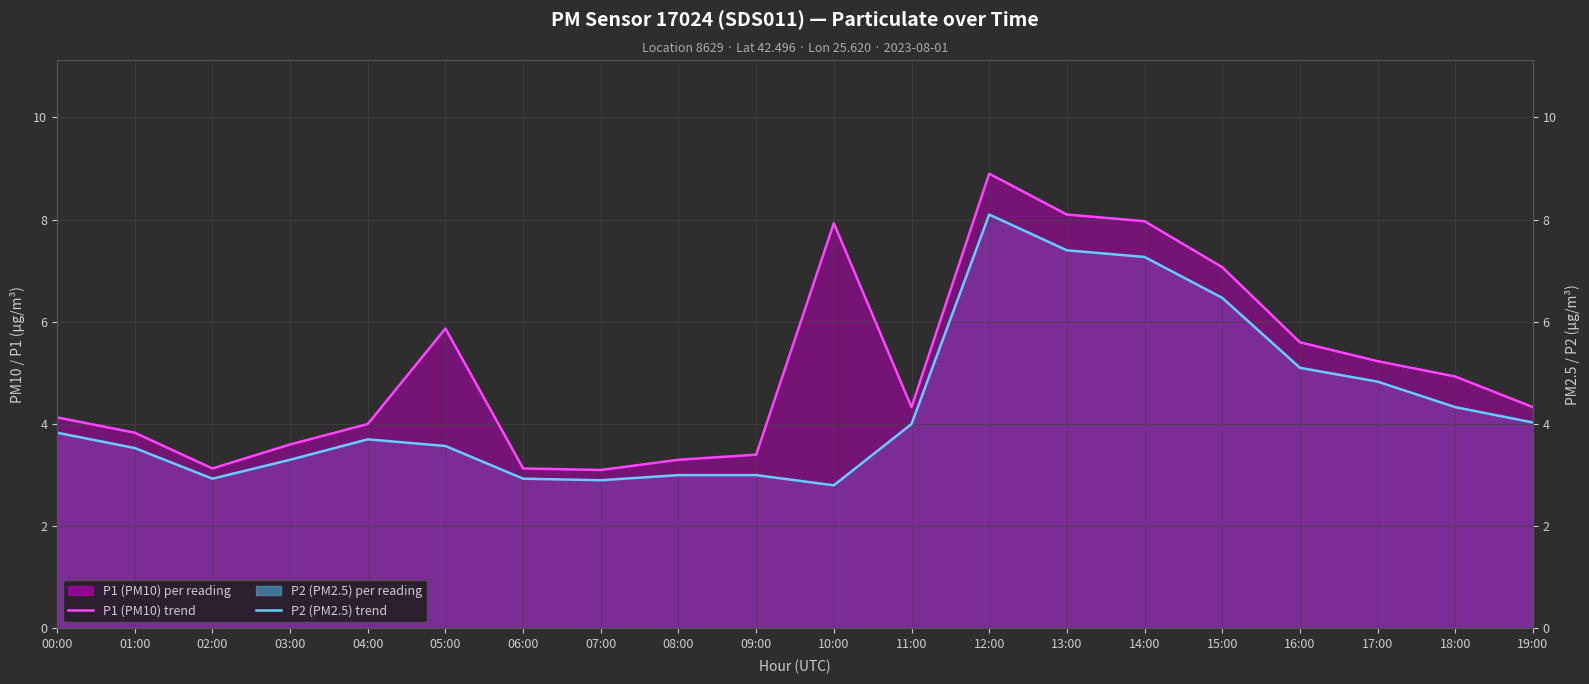

What is the approximate value of P1 (PM10) trend at 11:00?

4.3